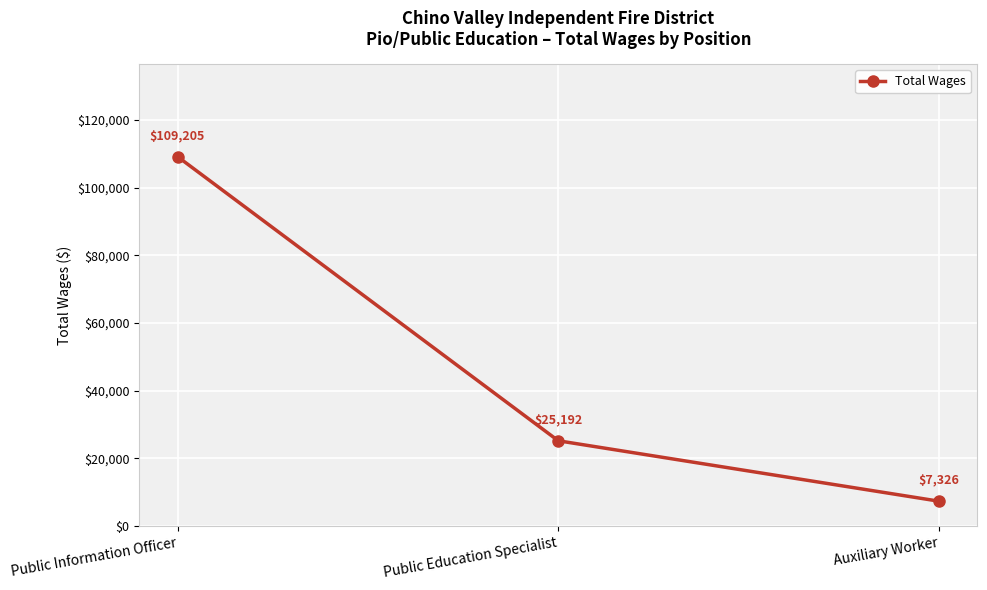

What is the change in value from Public Information Officer to Auxiliary Worker?

-101879